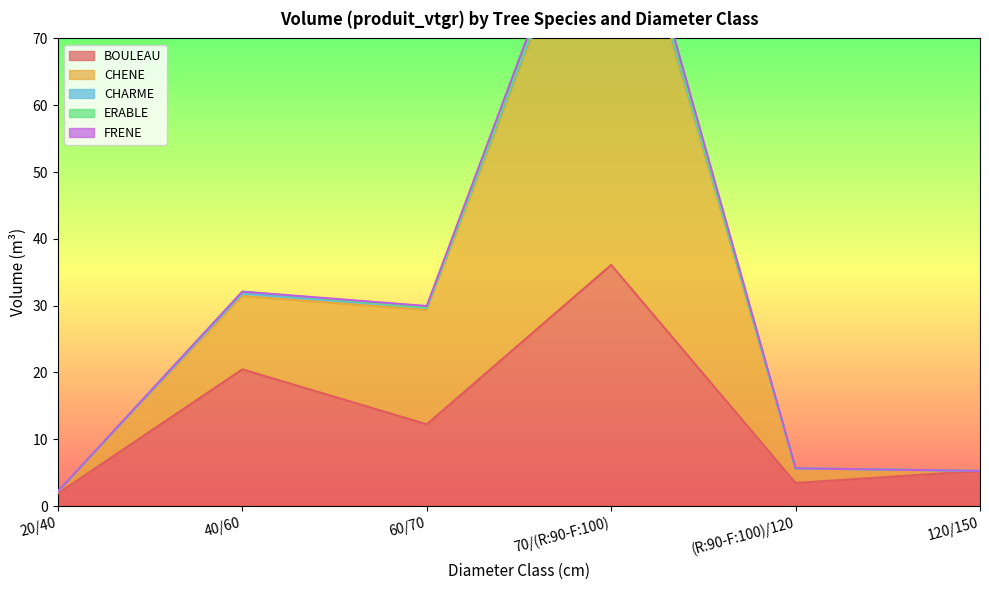

Which category has the lowest value in the BOULEAU series?

20/40